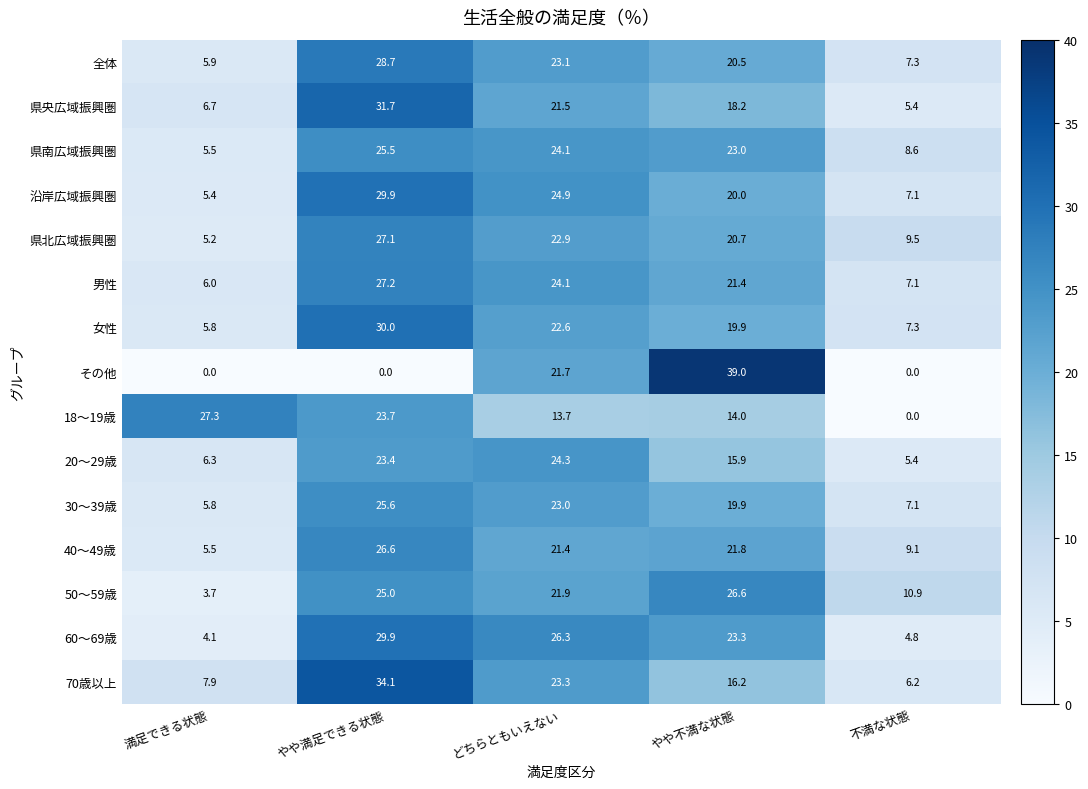

What is the spread (max minus min) of values at どちらともいえない?

12.6